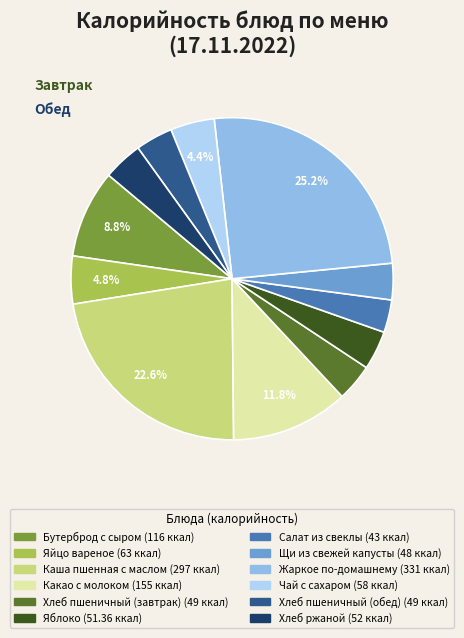

What is the ratio of the value at Какао с молоком to the value at Чай с сахаром?

2.7